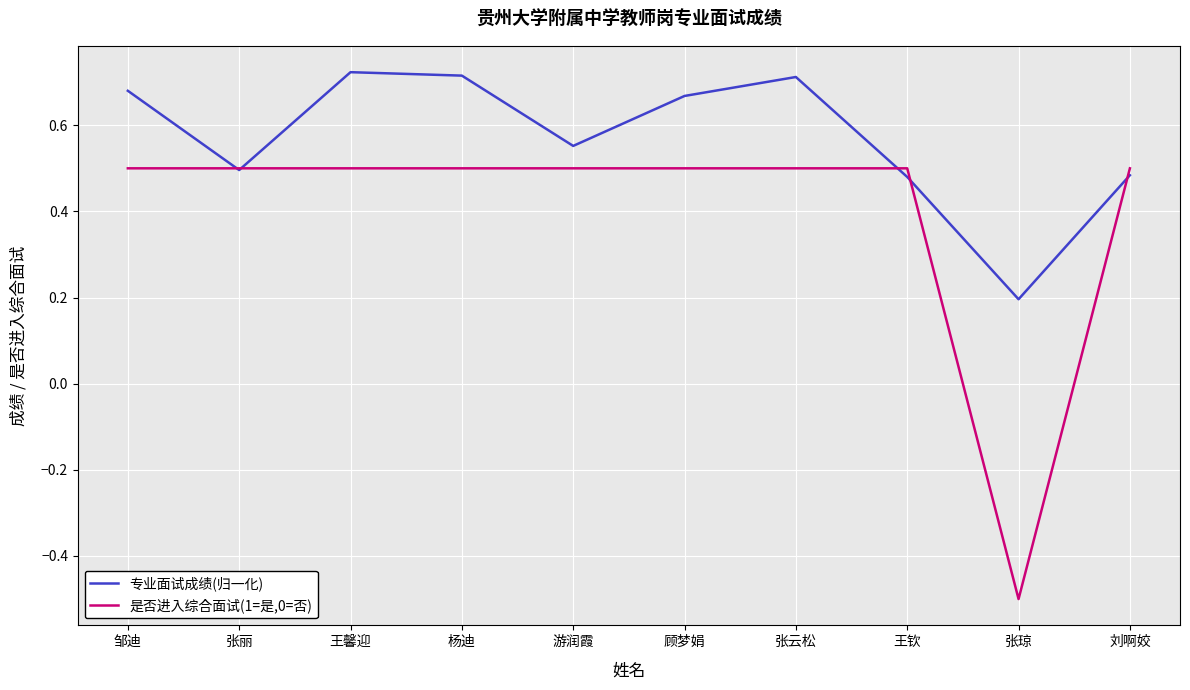

How many lines are shown in the chart?

2